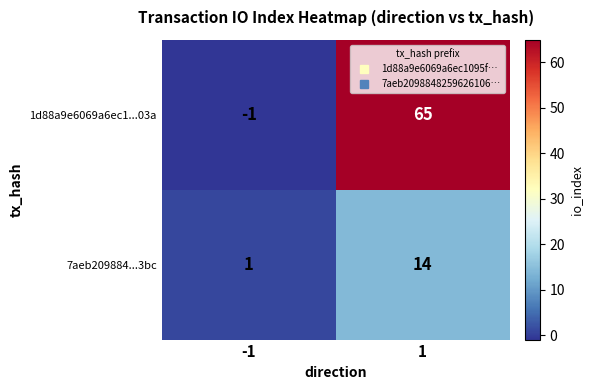

At how many categories does at least one series exceed 0?

2